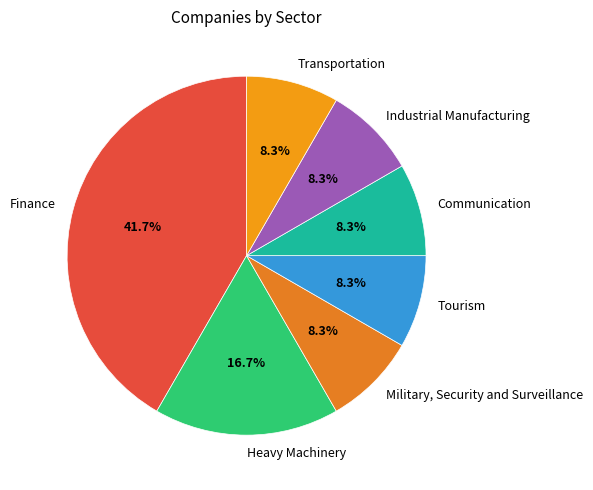

Is it true that Finance is 50% of the pie?

False